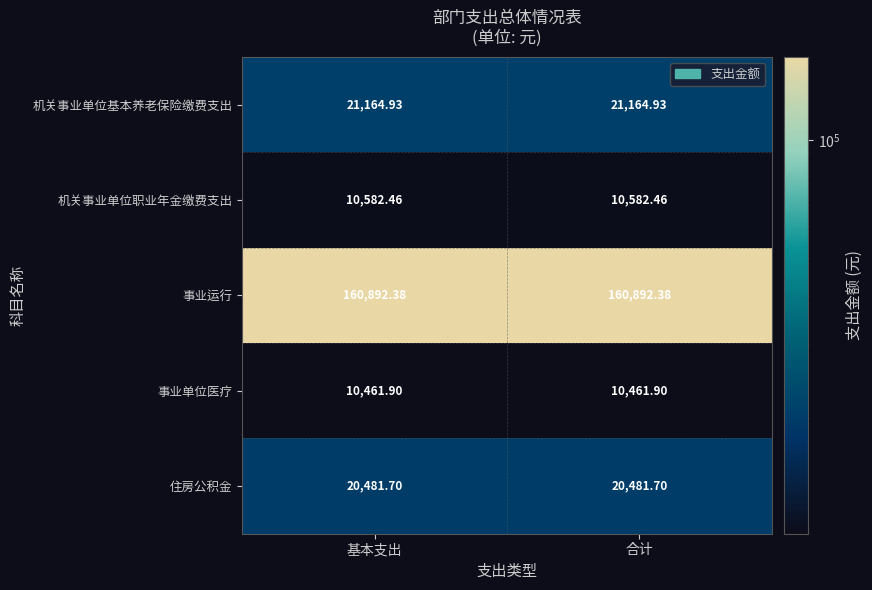

Is the value of 事业运行 at 合计 greater than the value of 机关事业单位职业年金缴费支出 at 合计?

Yes